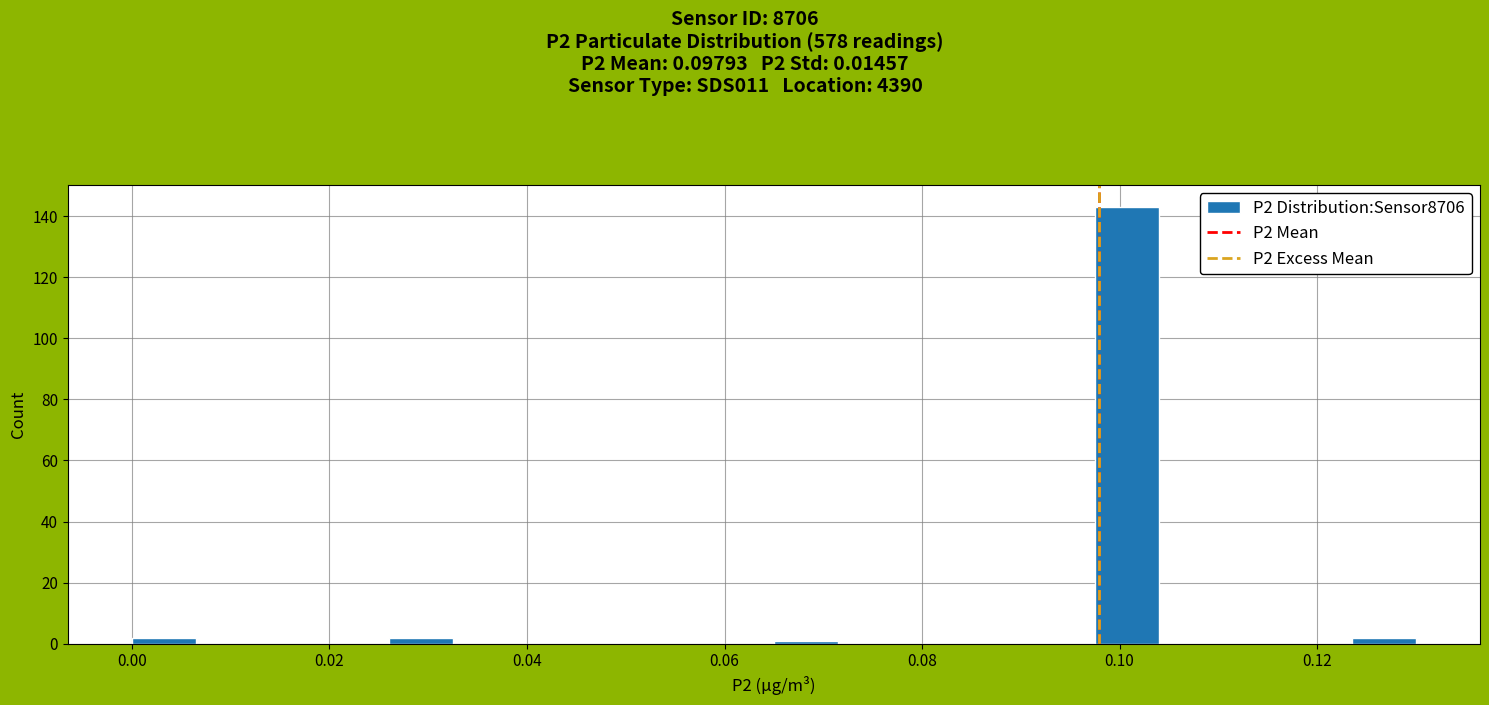

Around what value on the x-axis is the tallest bar? Give the approximate position of its centre, as read against the axis.

0.100